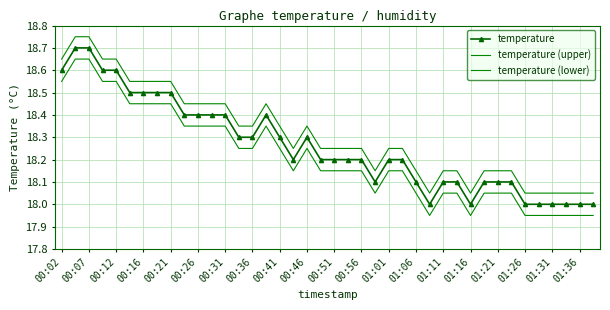

Reading left to right, list all the values displayed in this chart.

temperature: 18.6	18.7	18.7	18.6	18.6	18.5	18.5	18.5	18.5	18.4	18.4	18.4	18.4	18.3	18.3	18.4	18.3	18.2	18.3	18.2	18.2	18.2	18.2	18.1	18.2	18.2	18.1	18.0	18.1	18.1	18.0	18.1	18.1	18.1	18.0	18.0	18.0	18.0	18.0	18.0
temperature (upper): 18.7	18.8	18.8	18.7	18.7	18.6	18.6	18.6	18.6	18.4	18.4	18.4	18.4	18.4	18.4	18.4	18.4	18.2	18.4	18.2	18.2	18.2	18.2	18.2	18.2	18.2	18.2	18.1	18.2	18.2	18.1	18.2	18.2	18.2	18.1	18.1	18.1	18.1	18.1	18.1
temperature (lower): 18.6	18.6	18.6	18.6	18.6	18.4	18.4	18.4	18.4	18.3	18.3	18.3	18.3	18.2	18.2	18.3	18.2	18.1	18.2	18.1	18.1	18.1	18.1	18.1	18.1	18.1	18.1	17.9	18.1	18.1	17.9	18.1	18.1	18.1	17.9	17.9	17.9	17.9	17.9	17.9